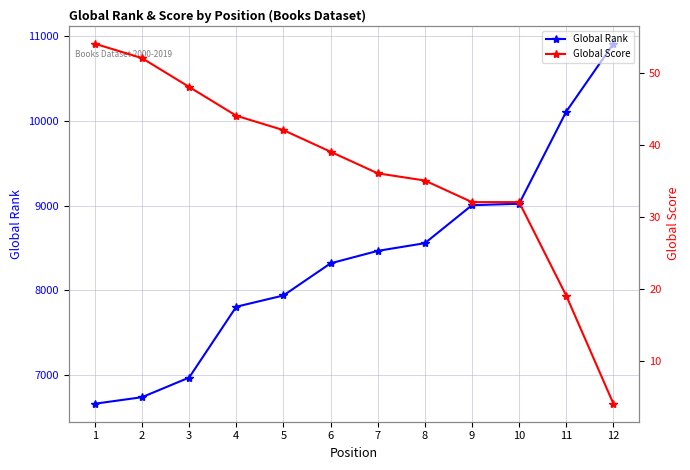

How many data points does each series have?

12